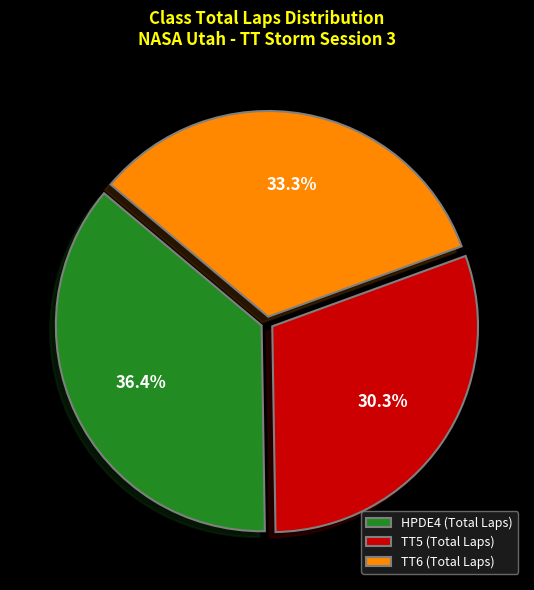

Rank the categories by value from highest to lowest.

HPDE4, TT6, TT5